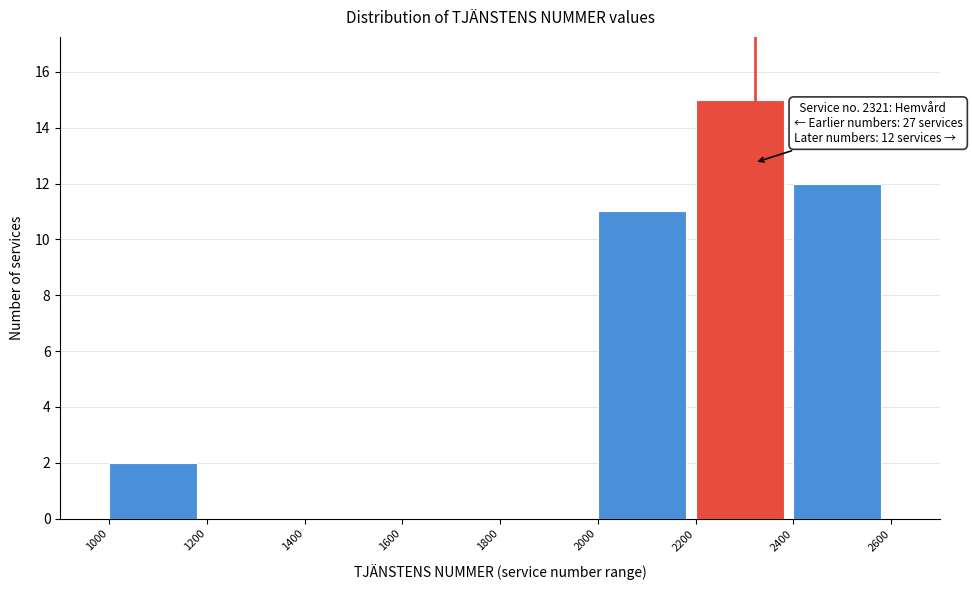

Over which range of the x-axis is the bar tallest?

2200 to 2400